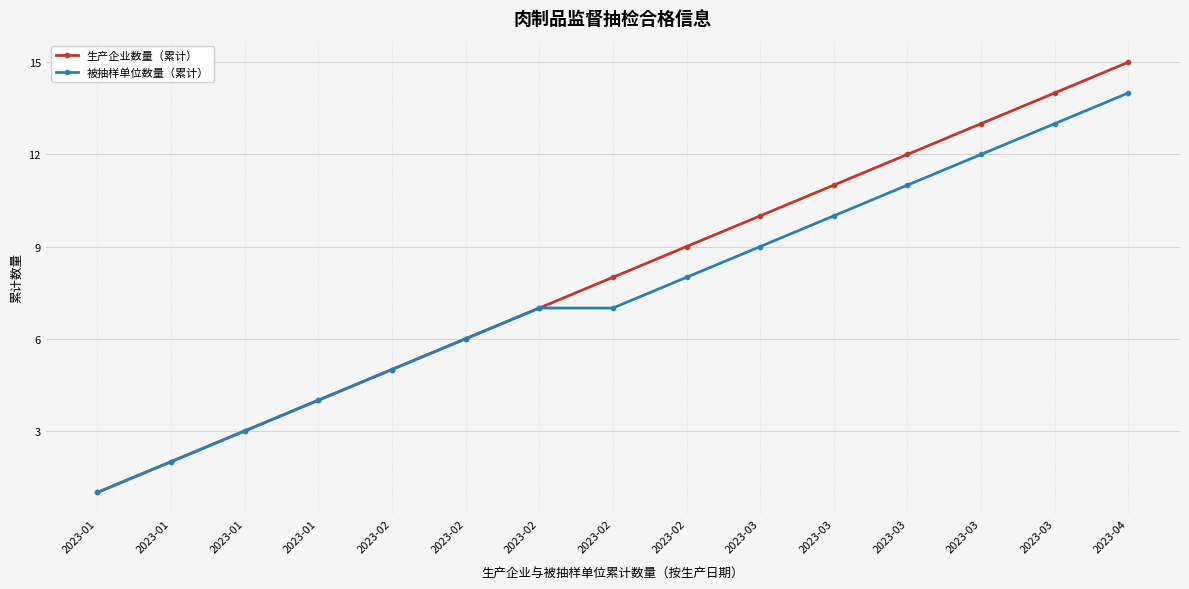

True or false: 被抽样单位数量（累计） and 生产企业数量（累计） cross at least once.

False